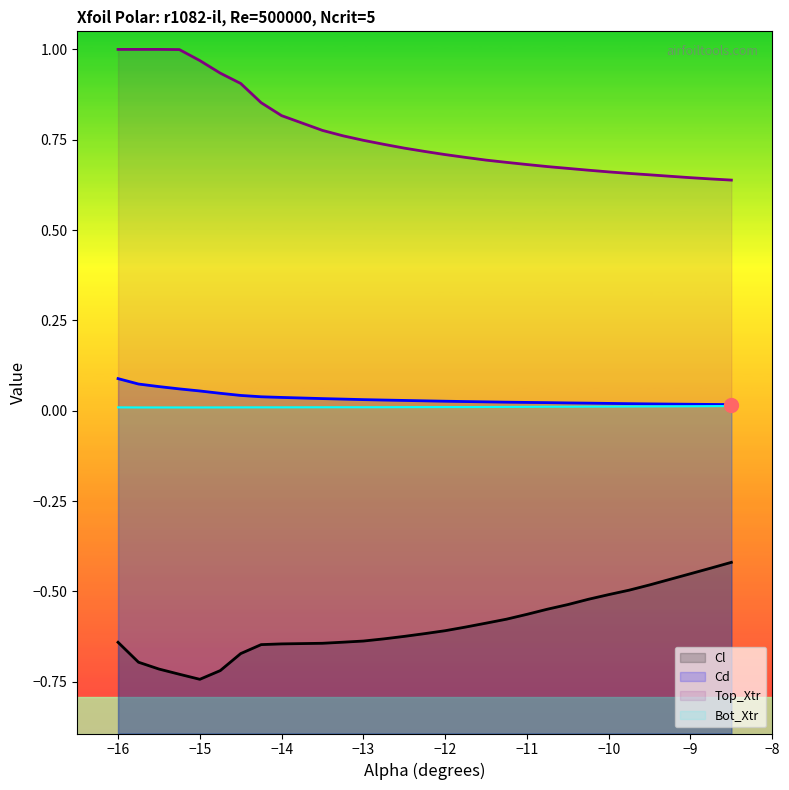

Which series has the largest Y range (max minus min)?

Top_Xtr